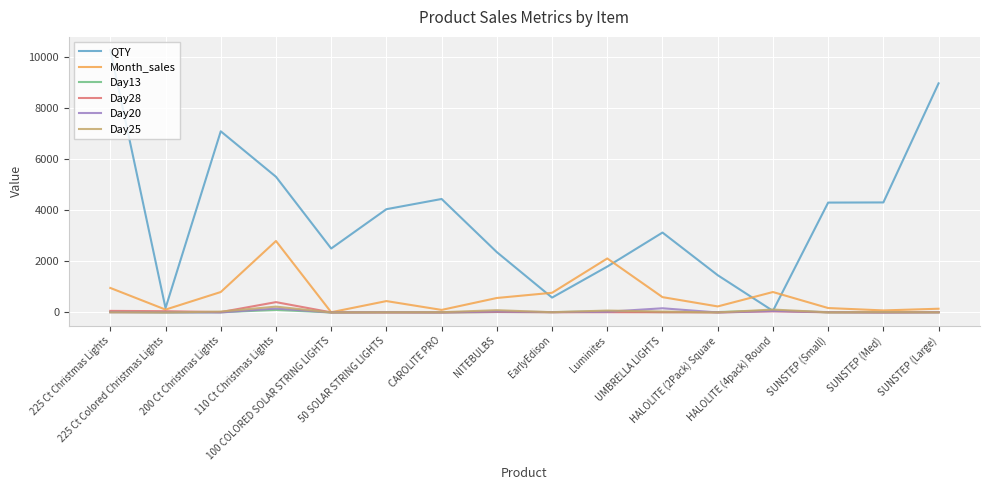

What is the maximum value for Day13?

100